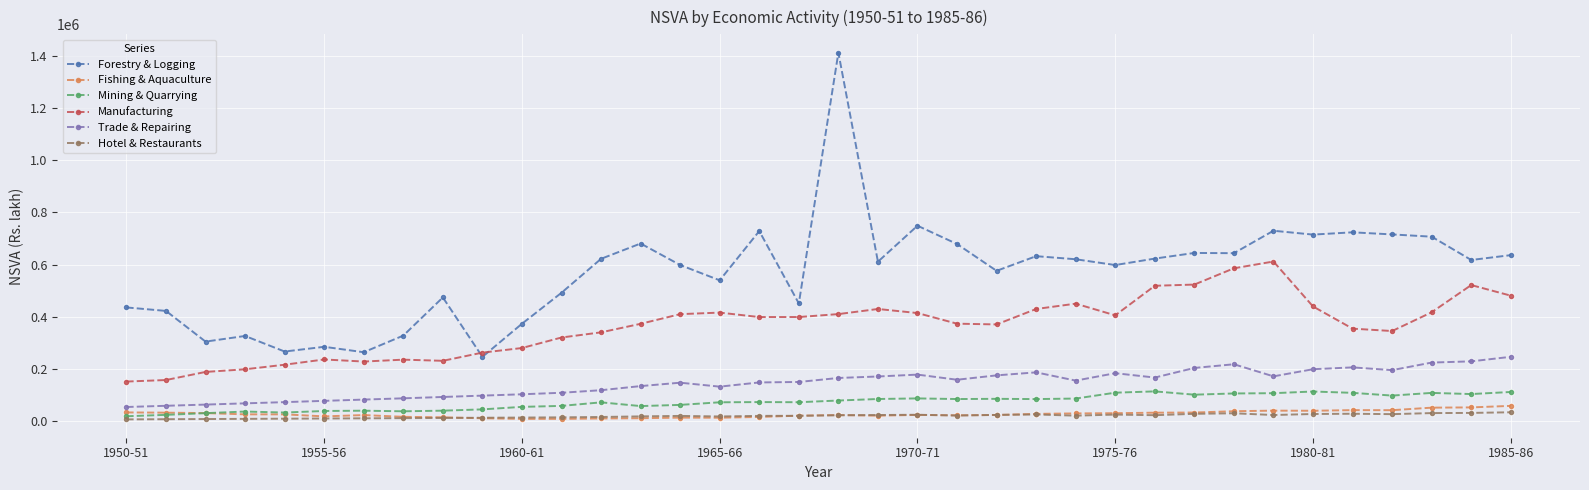

At how many categories does at least one series exceed 1286714?

1